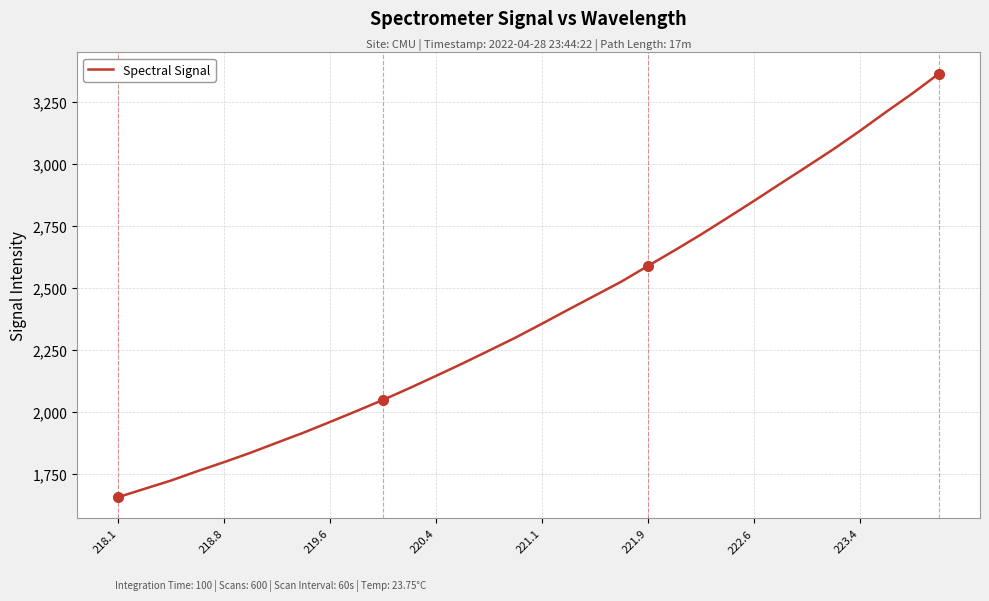

What is the difference between the maximum and minimum values?

1711.0